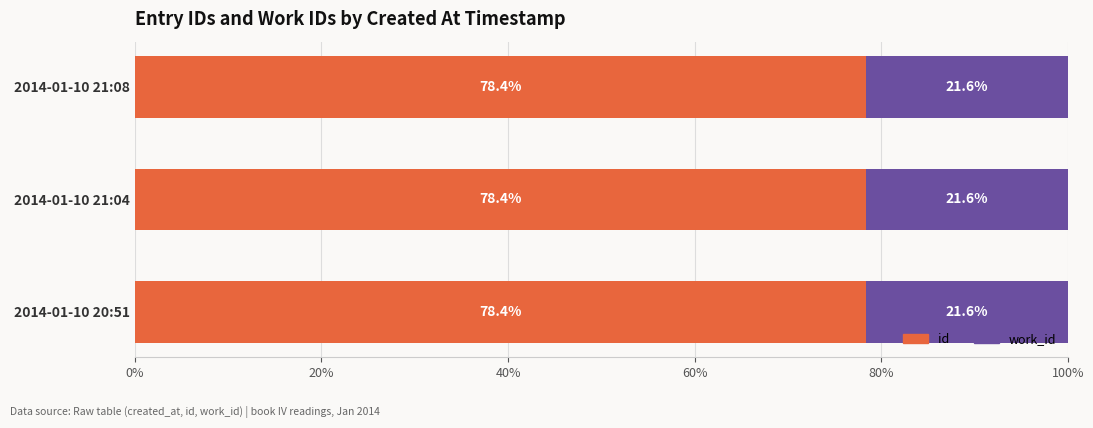

Count the id values in the range 78 to 79.

3